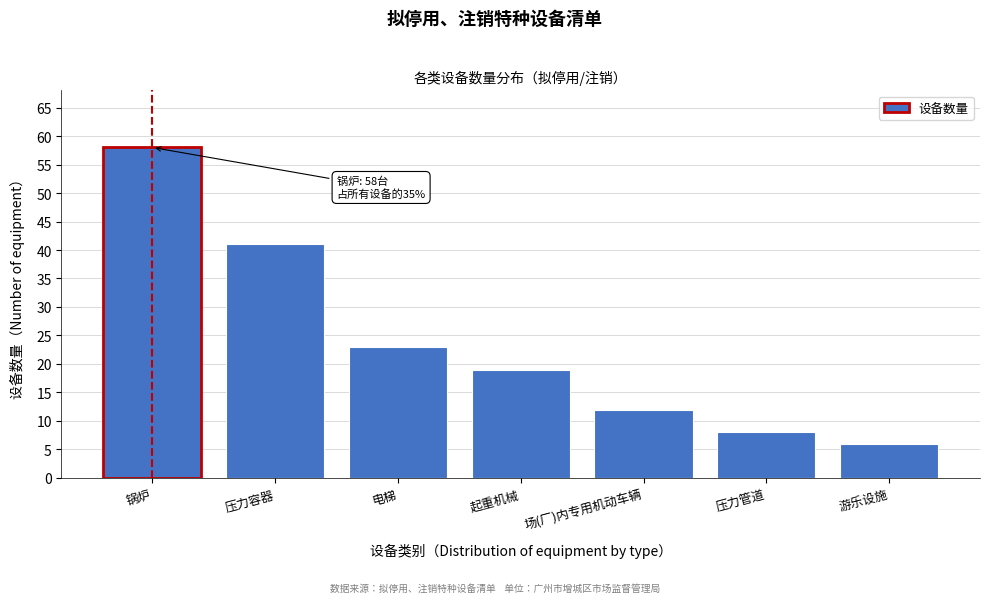

Reading left to right, extract all data points from this chart.

锅炉=58	压力容器=41	电梯=23	起重机械=19	场(厂)内专用机动车辆=12	压力管道=8	游乐设施=6